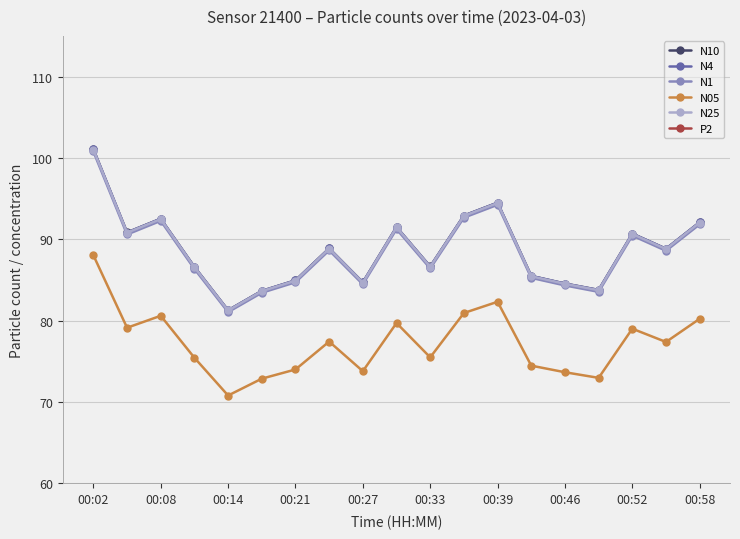

Which series has the widest spread of values?

N10